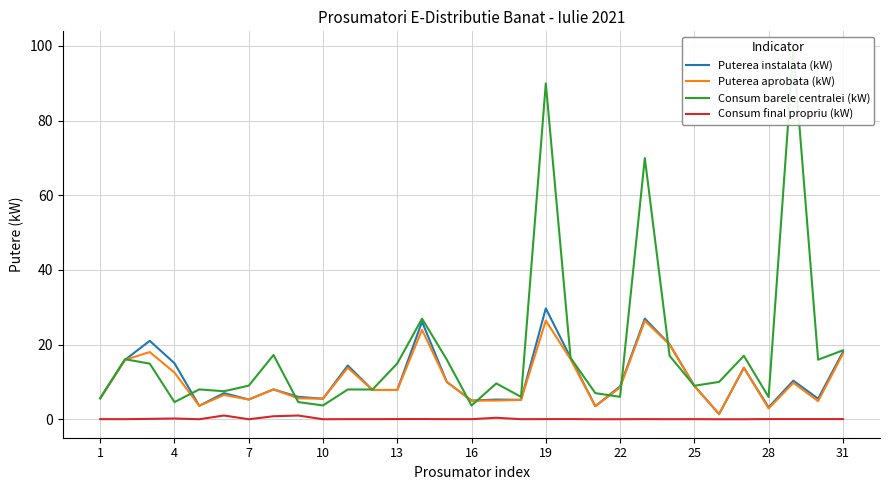

Is this an area chart (filled region under the line)?

No